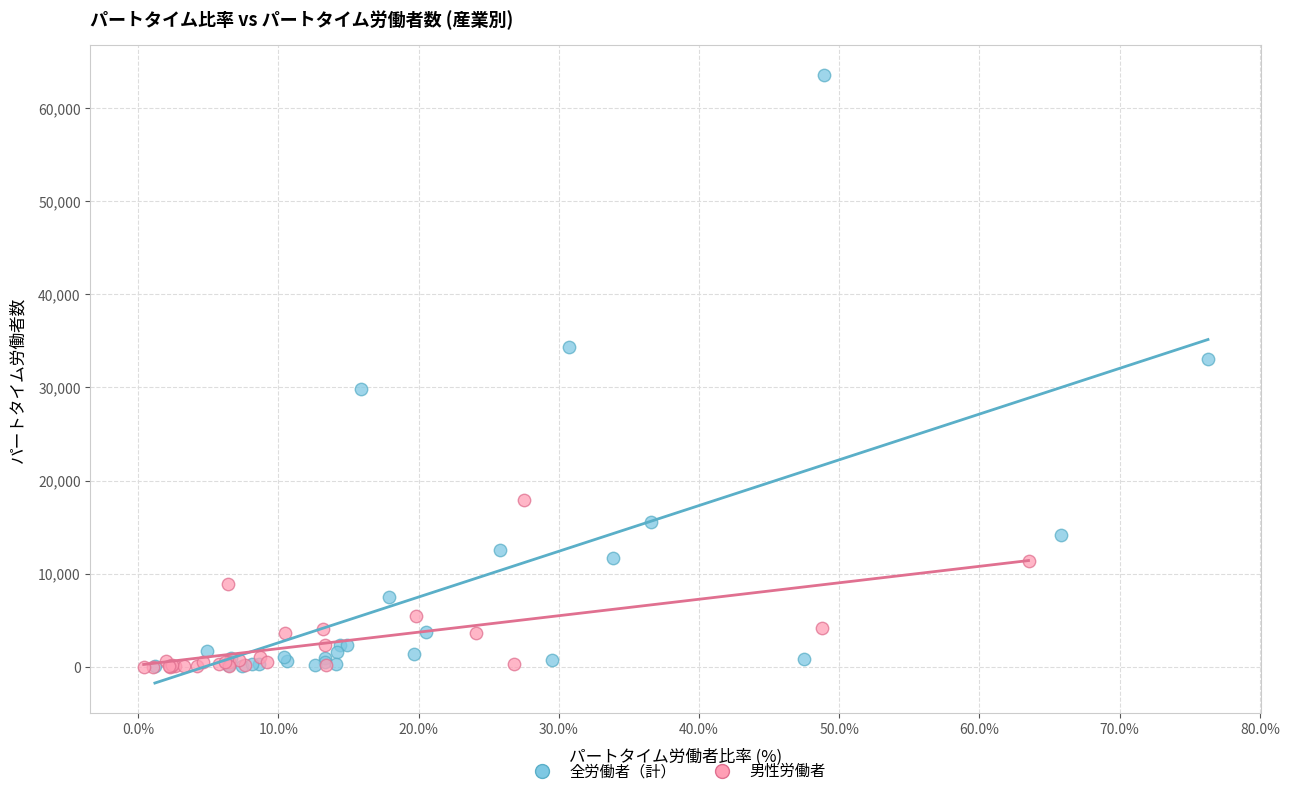

Which series contains the highest Y value?

全労働者（計）